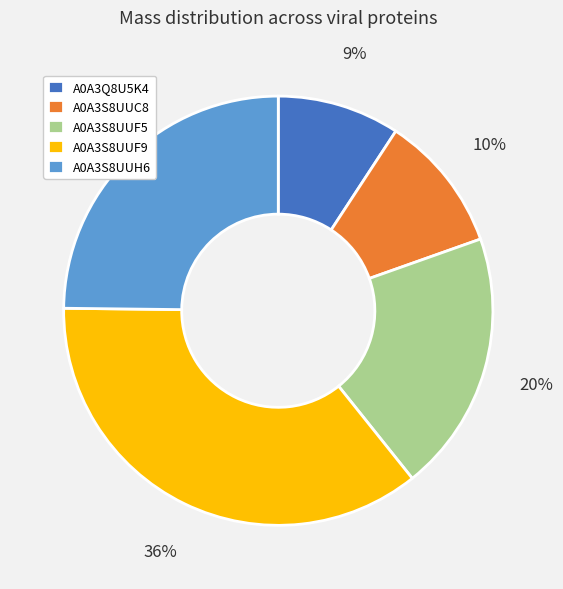

Is there any slice that represents more than half of the pie?

No